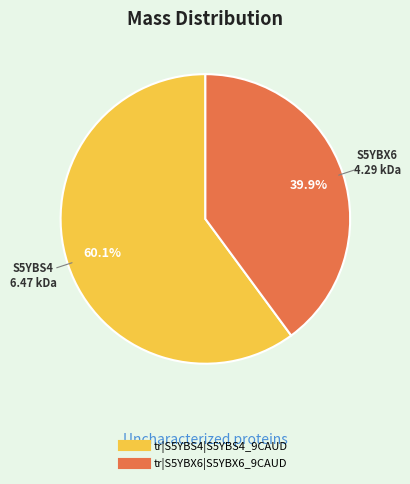

To the nearest percent, what is the difference between the tr|S5YBX6|S5YBX6_9CAUD and tr|S5YBS4|S5YBS4_9CAUD slice percentages?

20%